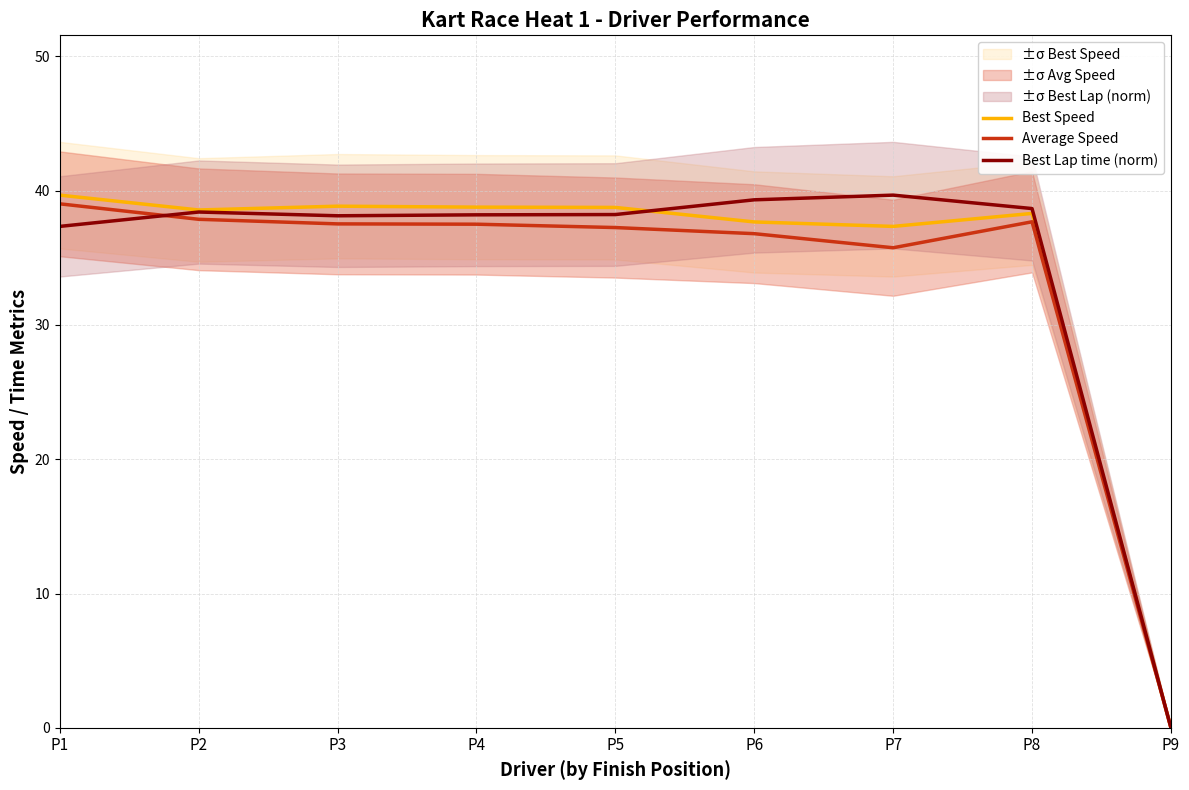

Rank the series by their maximum value, from highest to lowest.

Best Speed, Best Lap time (norm), Average Speed